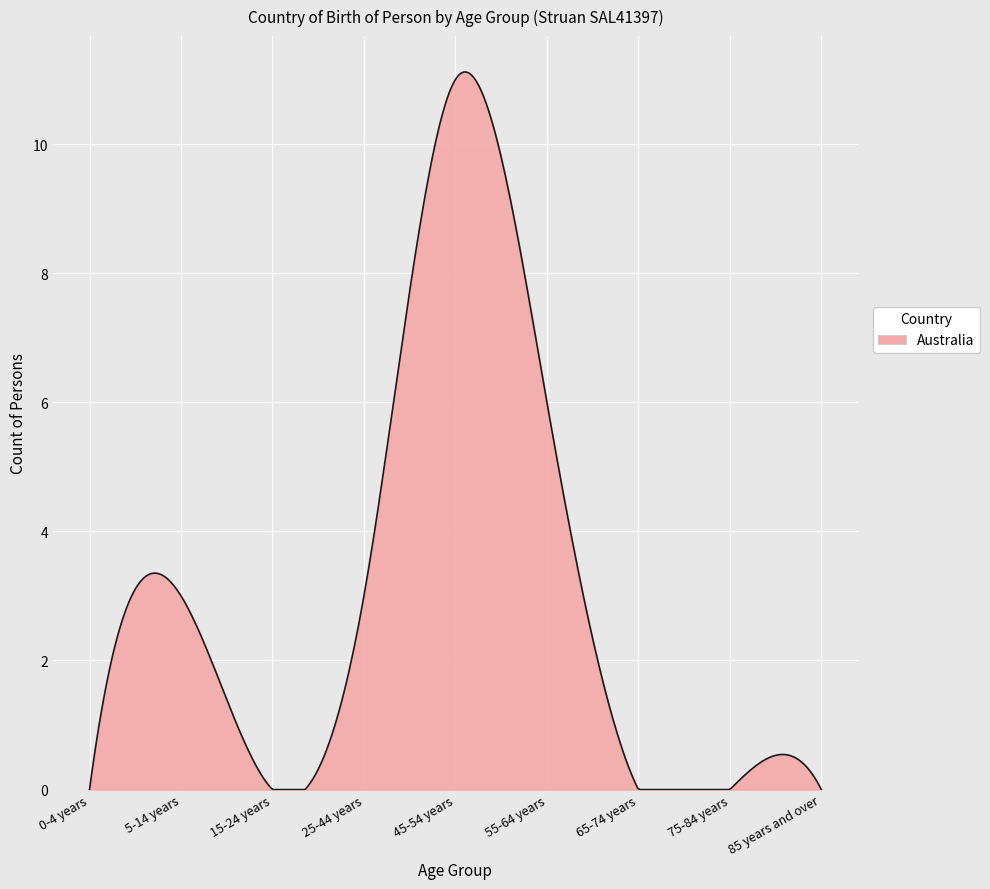

What is the difference between the maximum and minimum values?

11.1